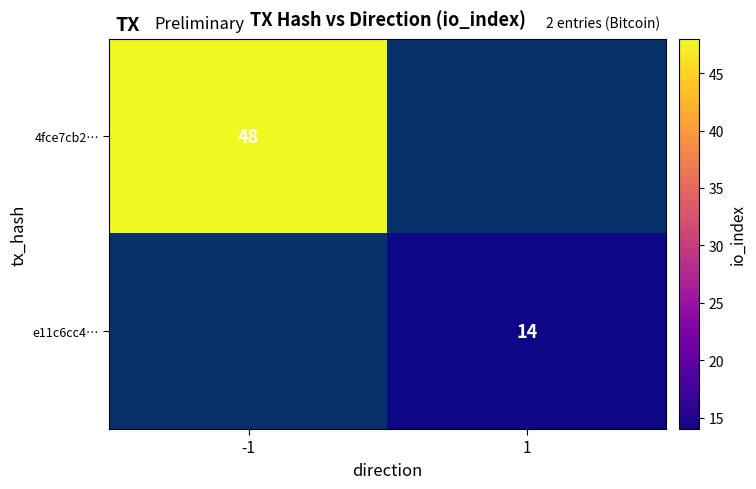

How many categories are shown in the chart?

2